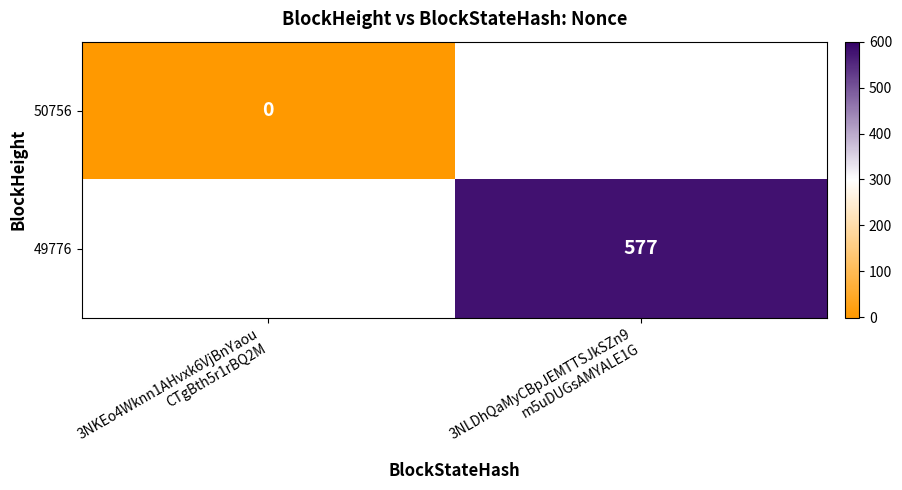

Which category has the highest value in the 49776 series?

3NKEo4Wknn1AHvxk6VjBnYaou CTgBth5r1rBQ2M